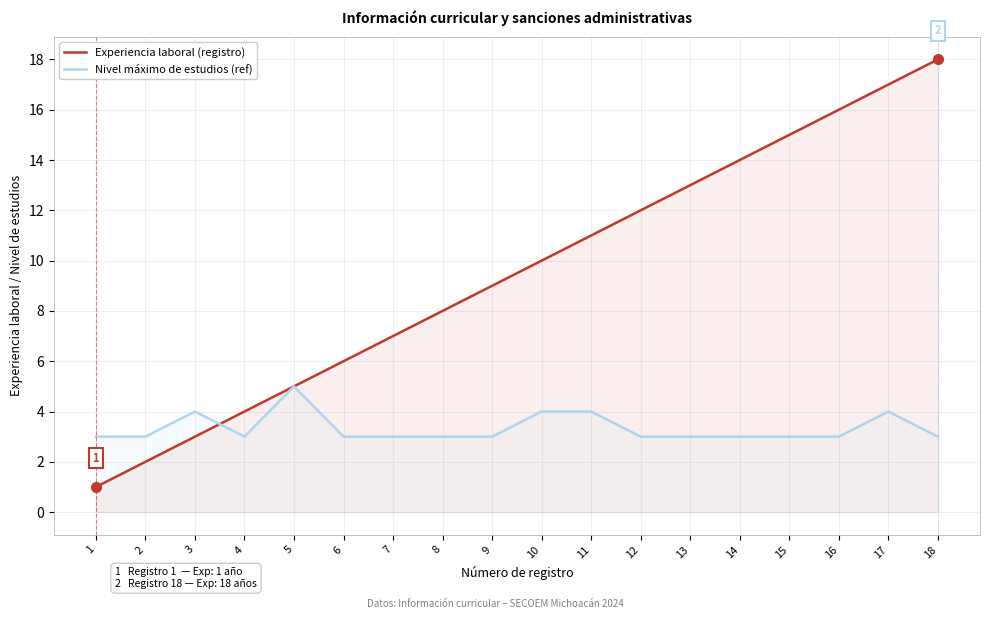

How many lines are shown in the chart?

2